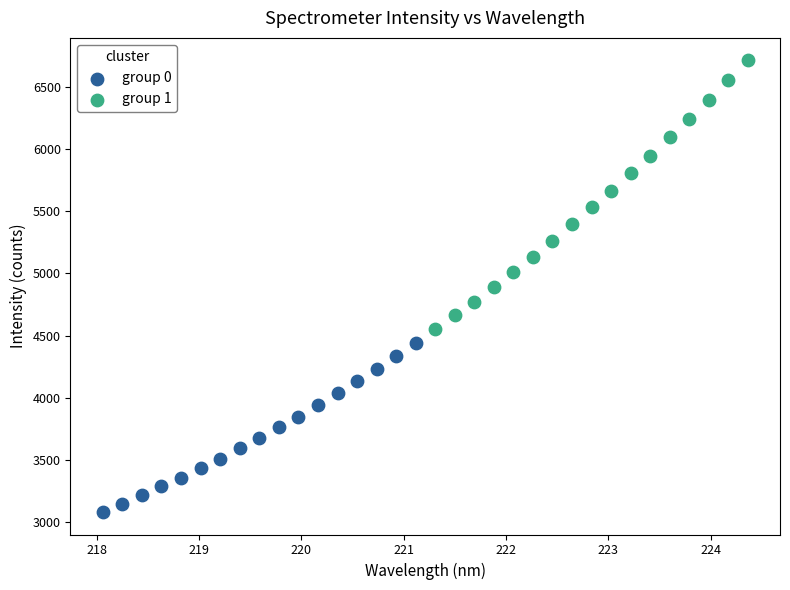

Which series reaches the minimum Y coordinate?

group 0